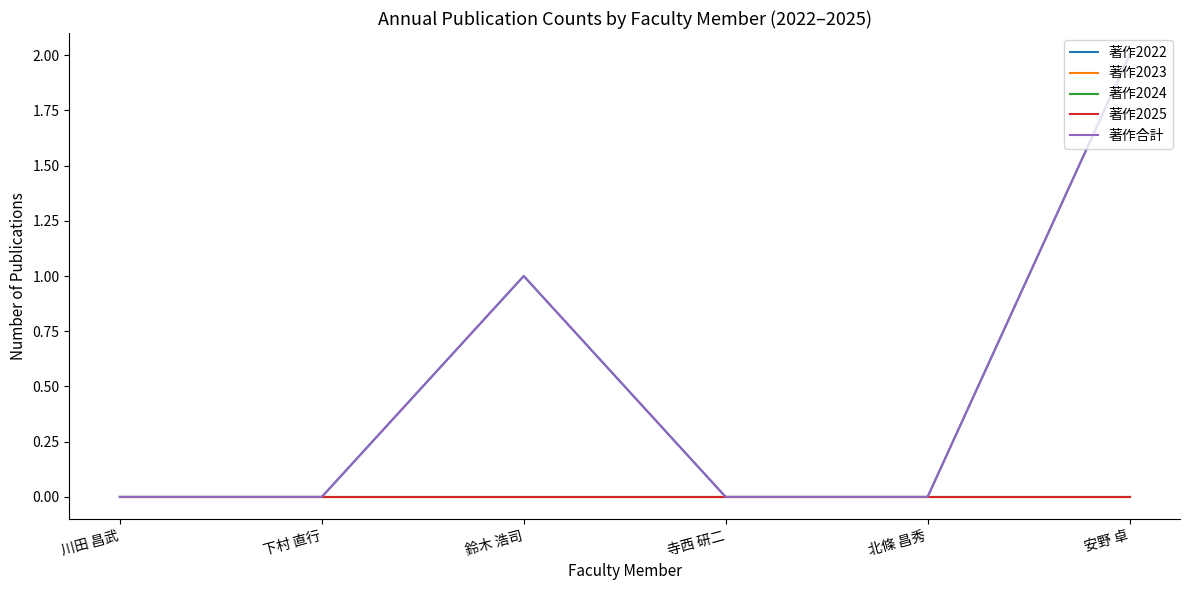

Does the chart display data point markers on the line(s)?

No